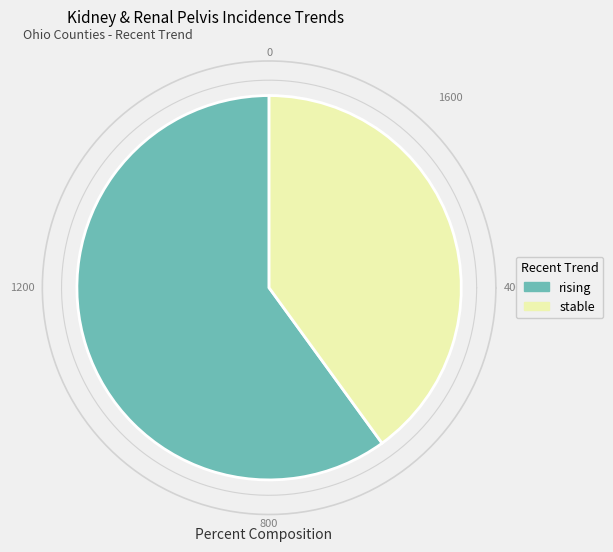

Which slice represents more than half of the pie?

rising